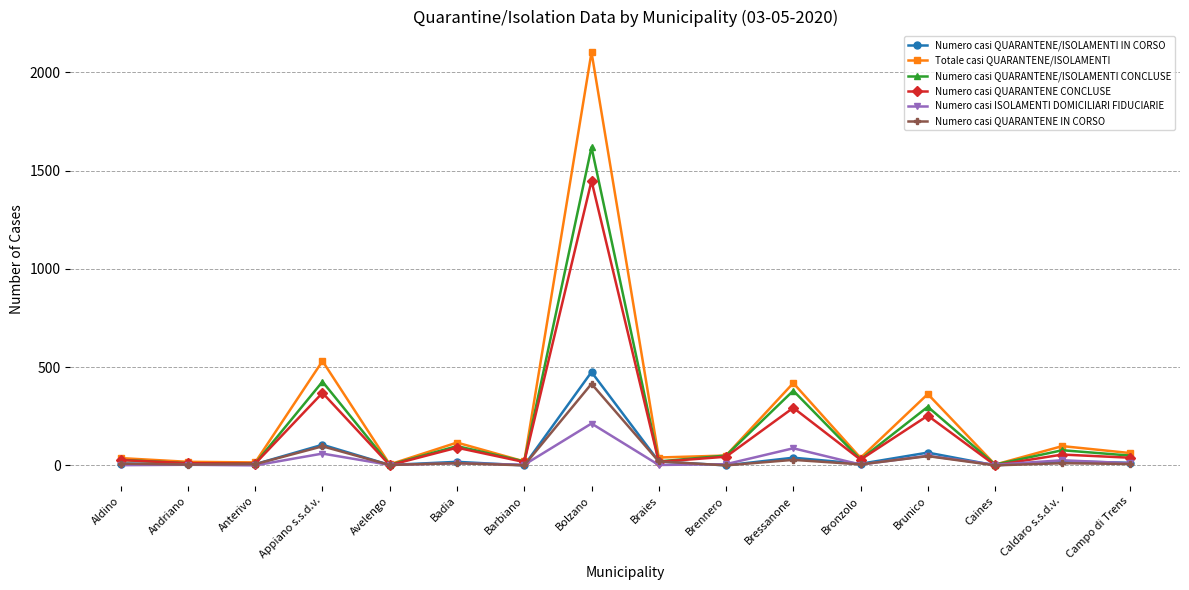

Does the chart display data point markers on the line(s)?

Yes